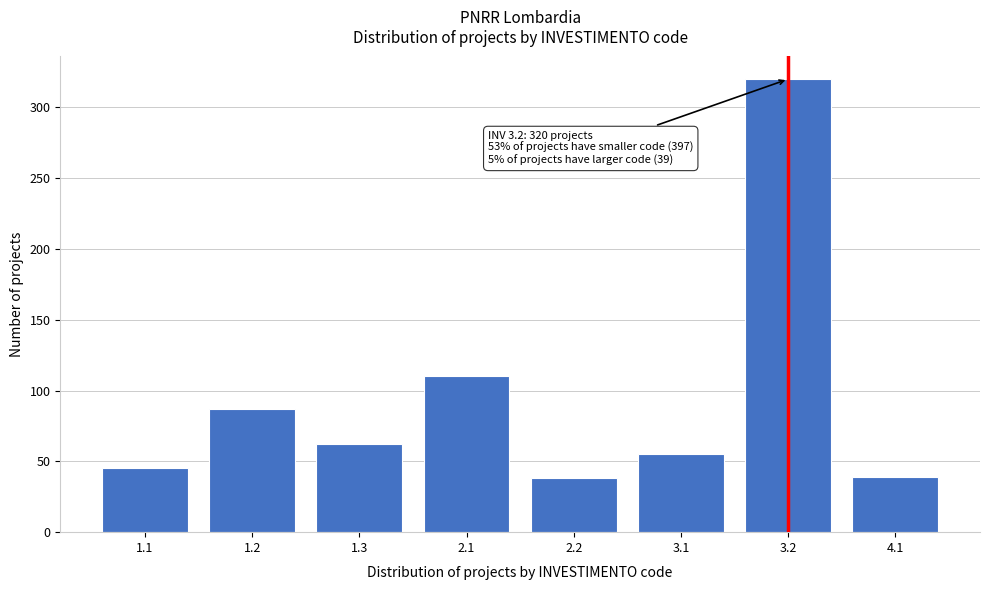

What is the change in value from 1.3 to 2.2?

-24